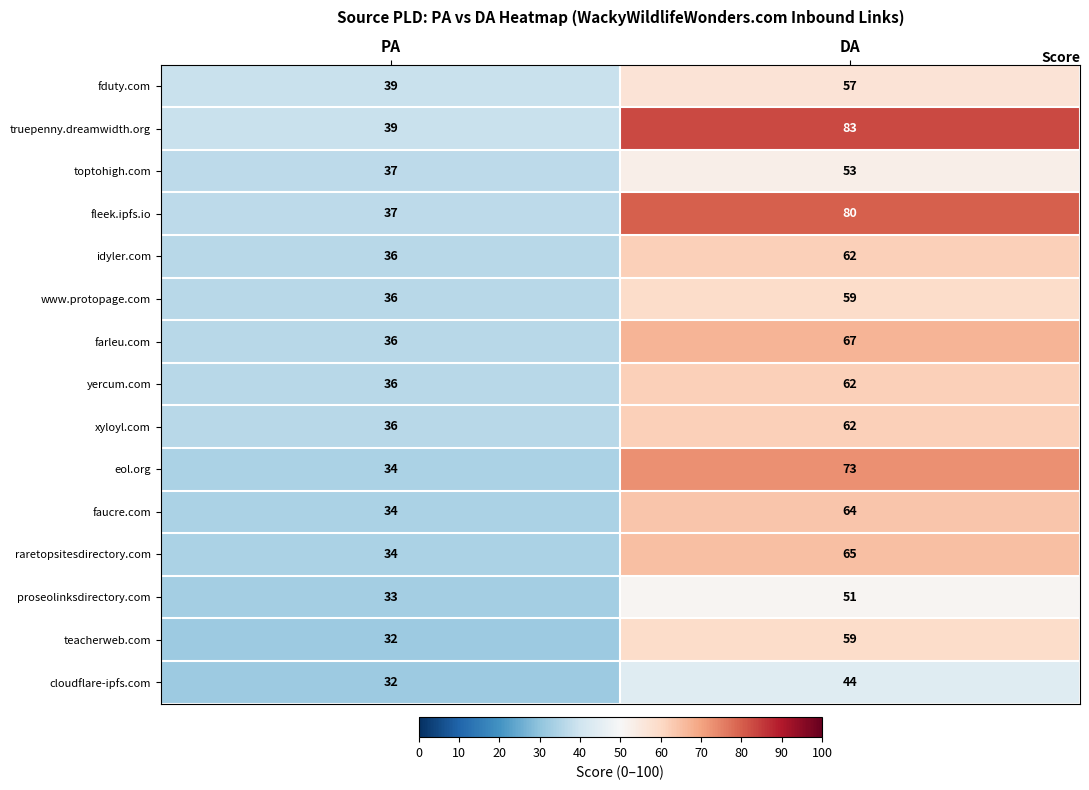

Count the number of data series in this chart.

15